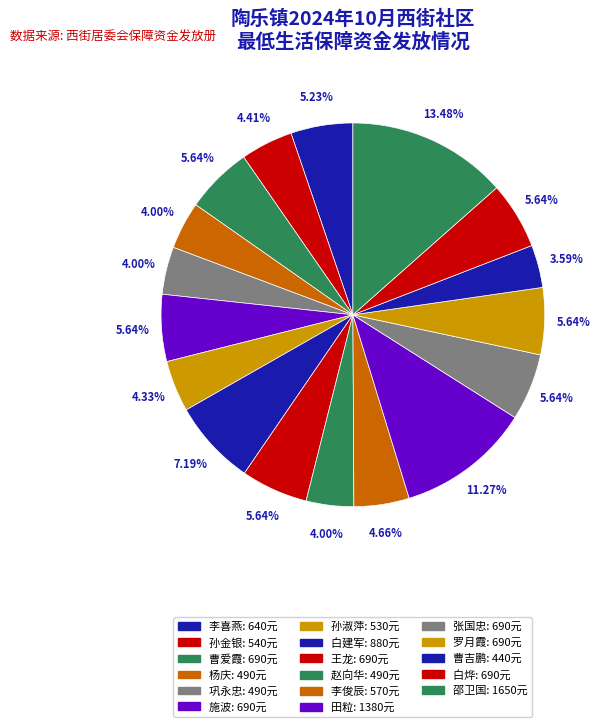

To the nearest percent, what is the average slice percentage?

6%